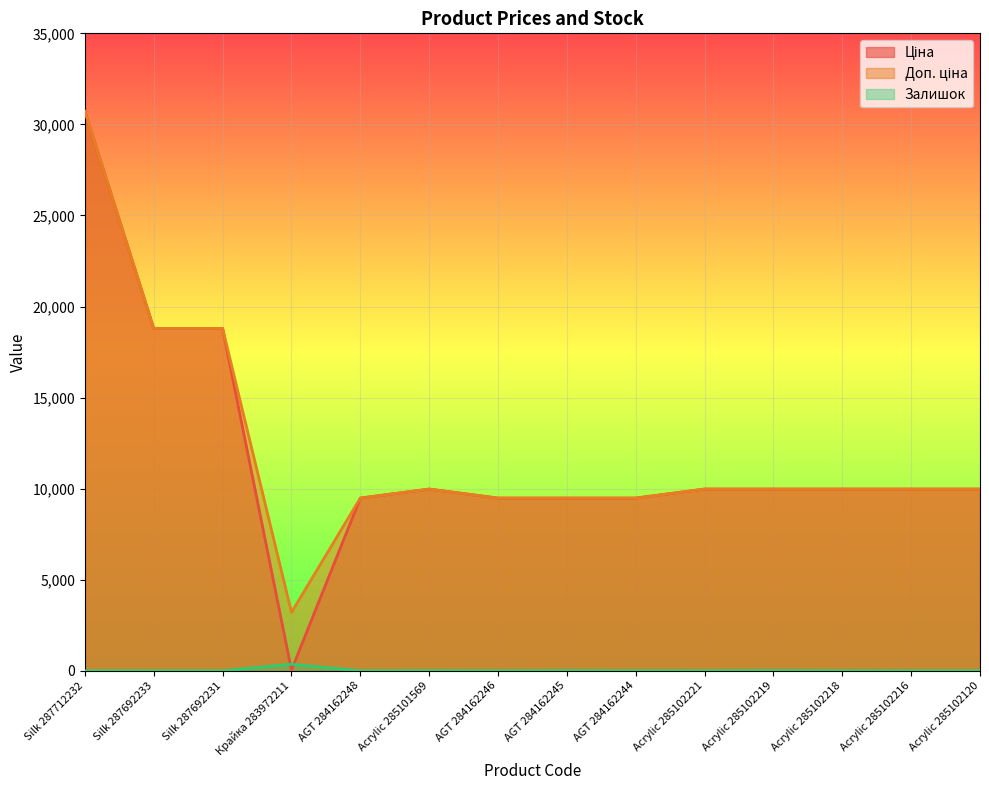

What is the label of the 14th point from the right?

Silk 287712232